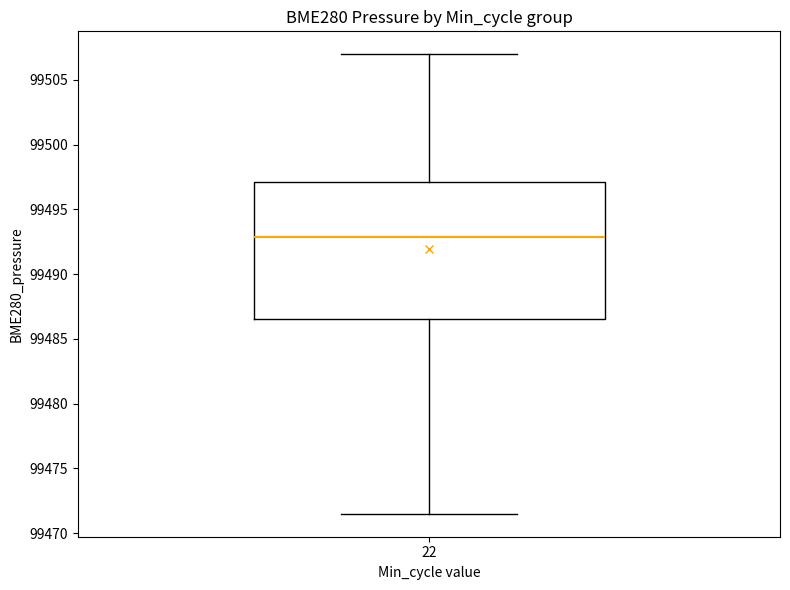

Transcribe this box plot: give where the median line is, the range the box spans, and where the two whiskers end, as read against the y-axis. The values are not printed on the chart, so give them approximately, as read against the axis.

median 99493.0, box 99486.5 to 99497.0, whiskers 99471.5 to 99507.0